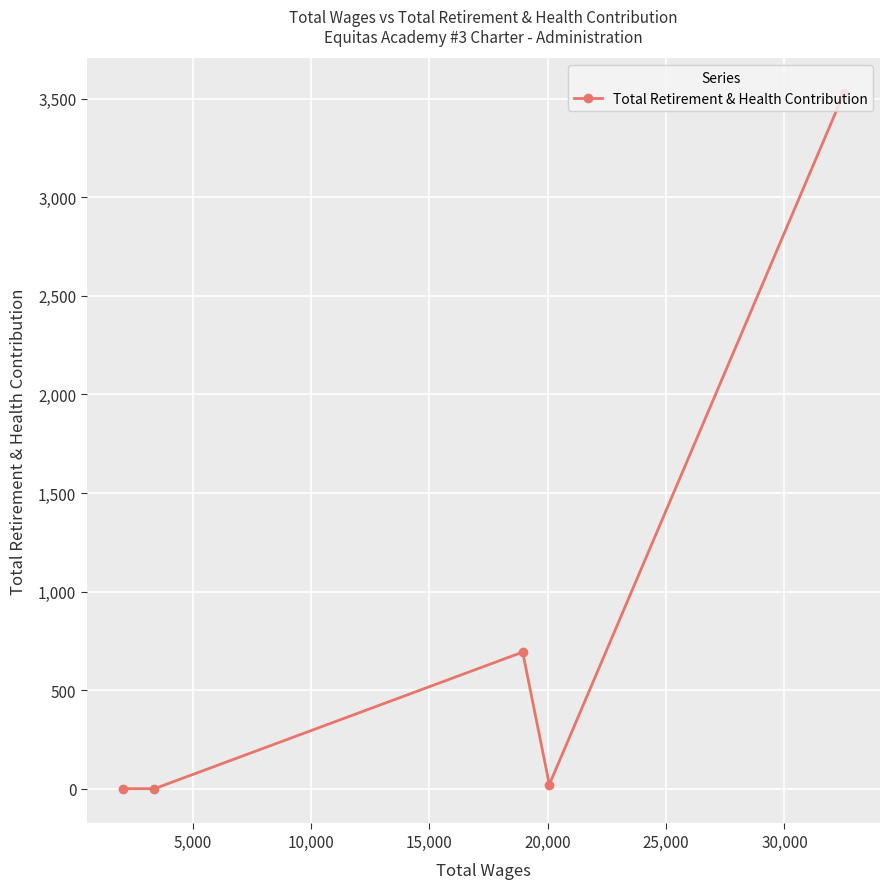

What is the difference between the second highest and minimum values?

693